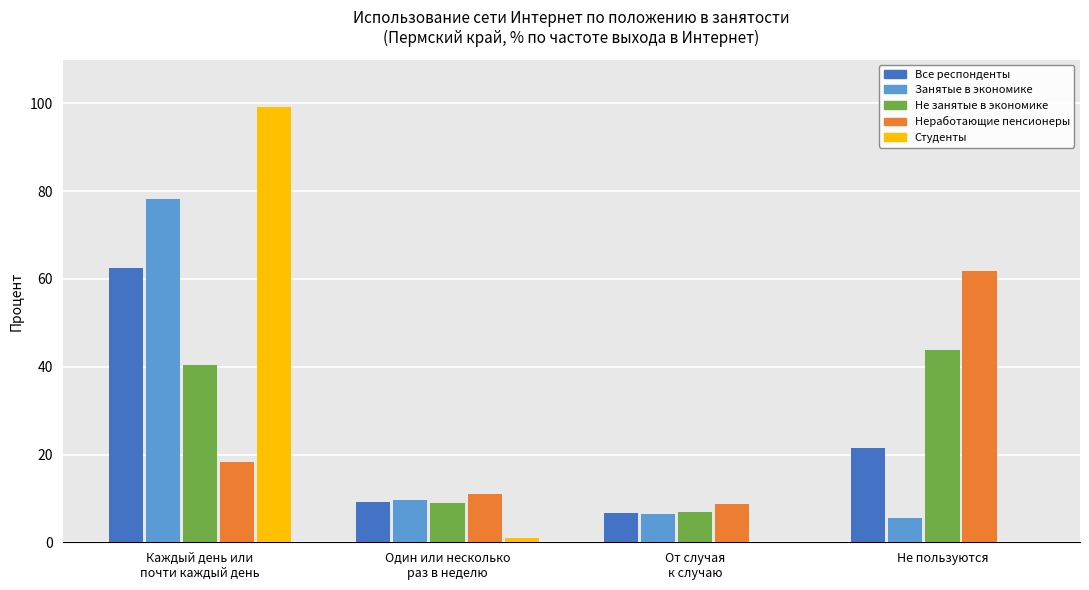

What are all the series names shown in the legend?

Все респонденты, Занятые в экономике, Не занятые в экономике, Неработающие пенсионеры, Студенты